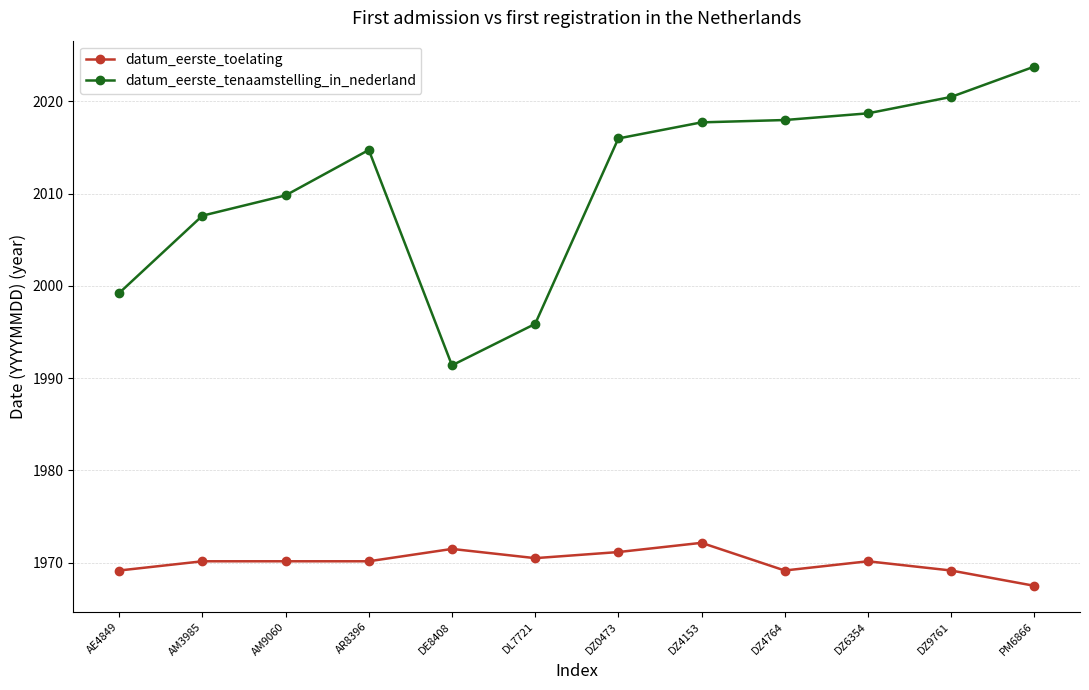

What is the label of the 1st point from the right?

PM6866